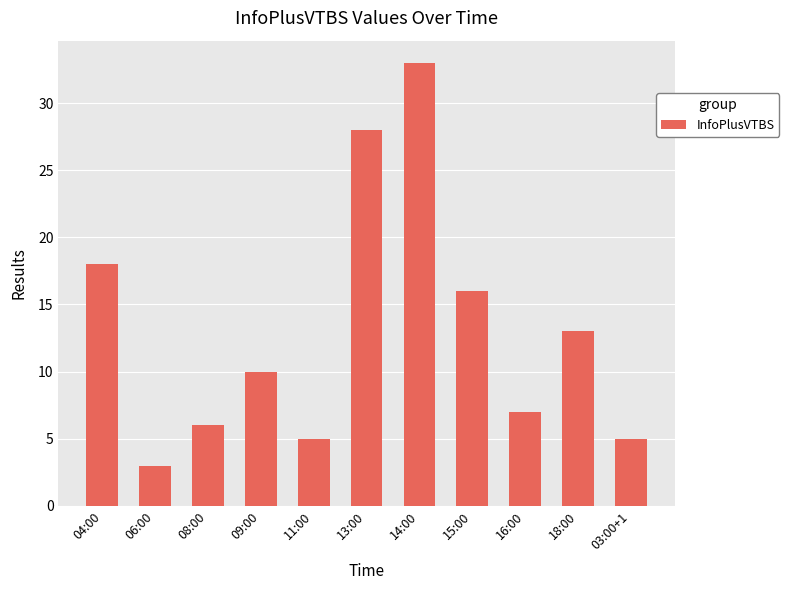

Are the bars horizontal?

No